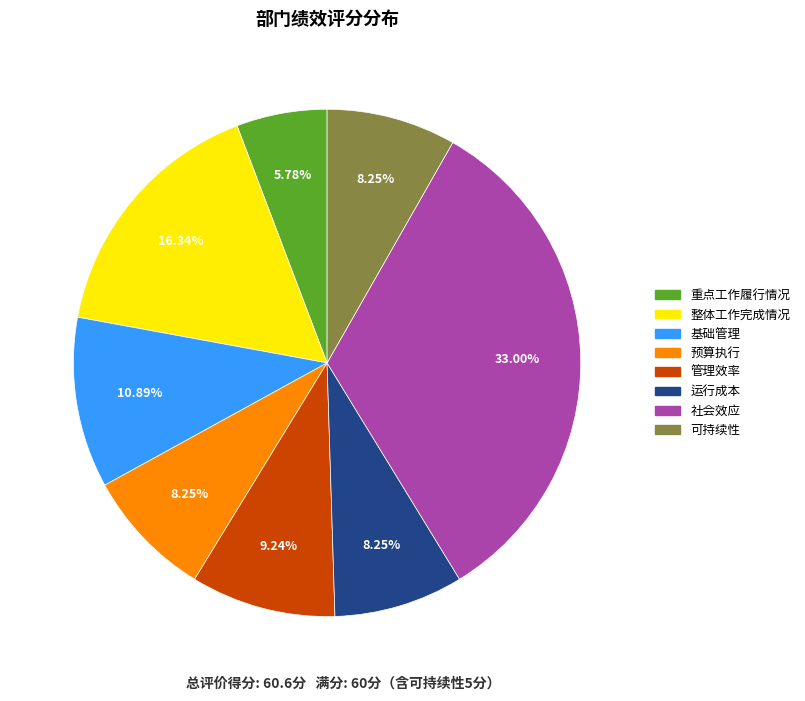

Between 整体工作完成情况 and 管理效率, which is larger?

整体工作完成情况